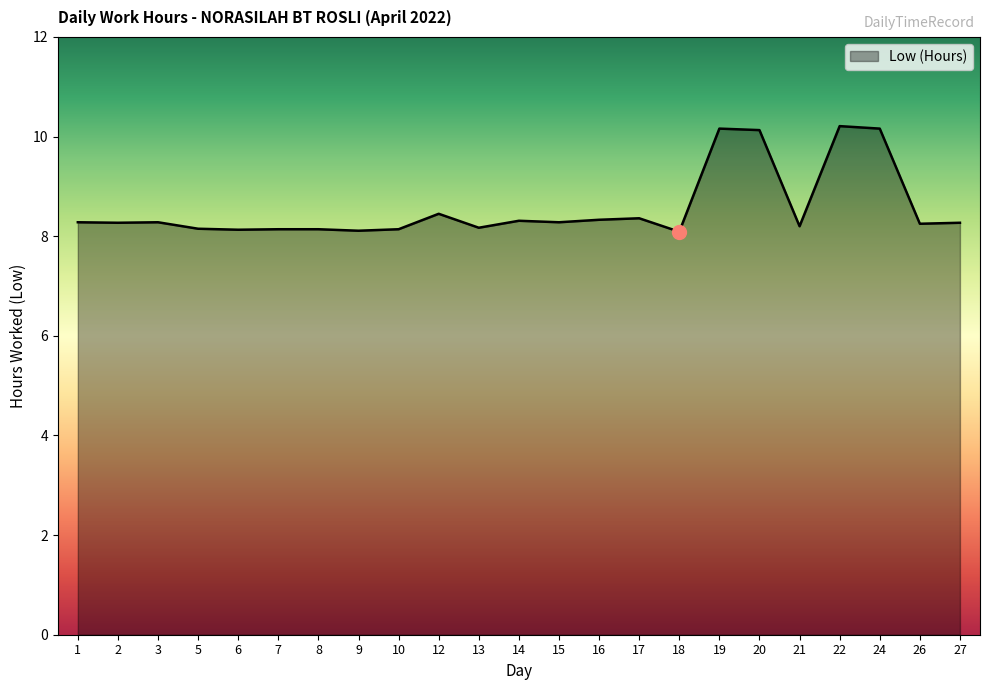

What is the sum of the values at 15 and 12?

16.7